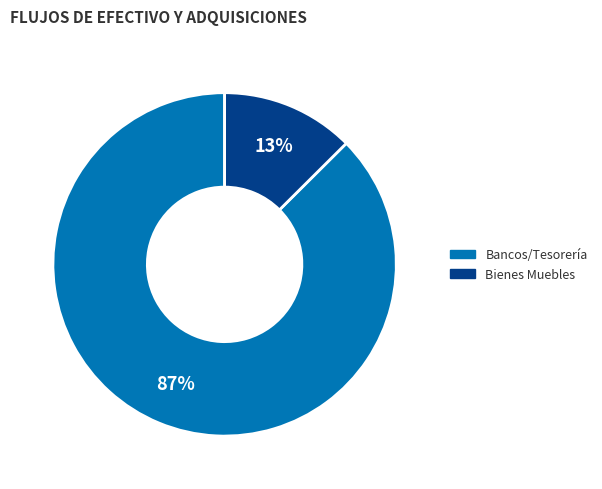

Does any single category account for the majority?

Yes